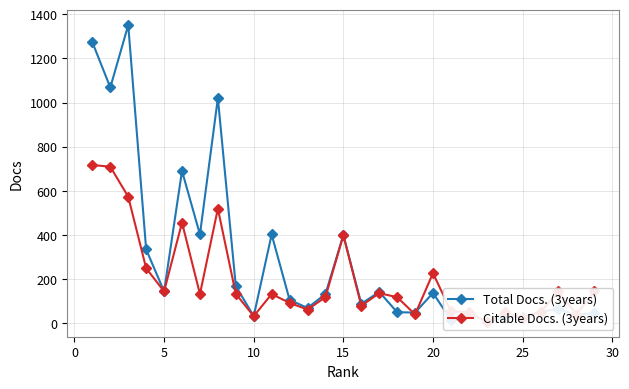

Which series has the largest total across all categories?

Total Docs. (3years)